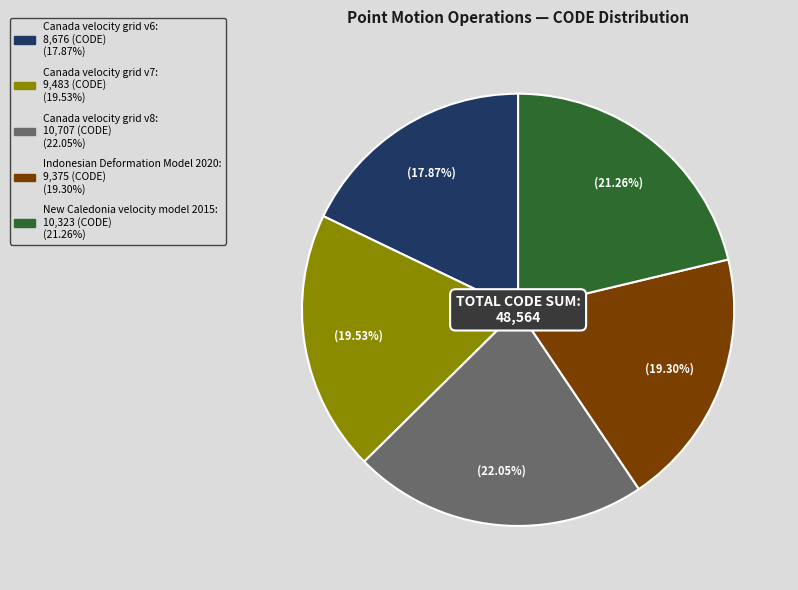

To the nearest percent, what percentage of the pie is Indonesian Deformation Model 2020?

19%